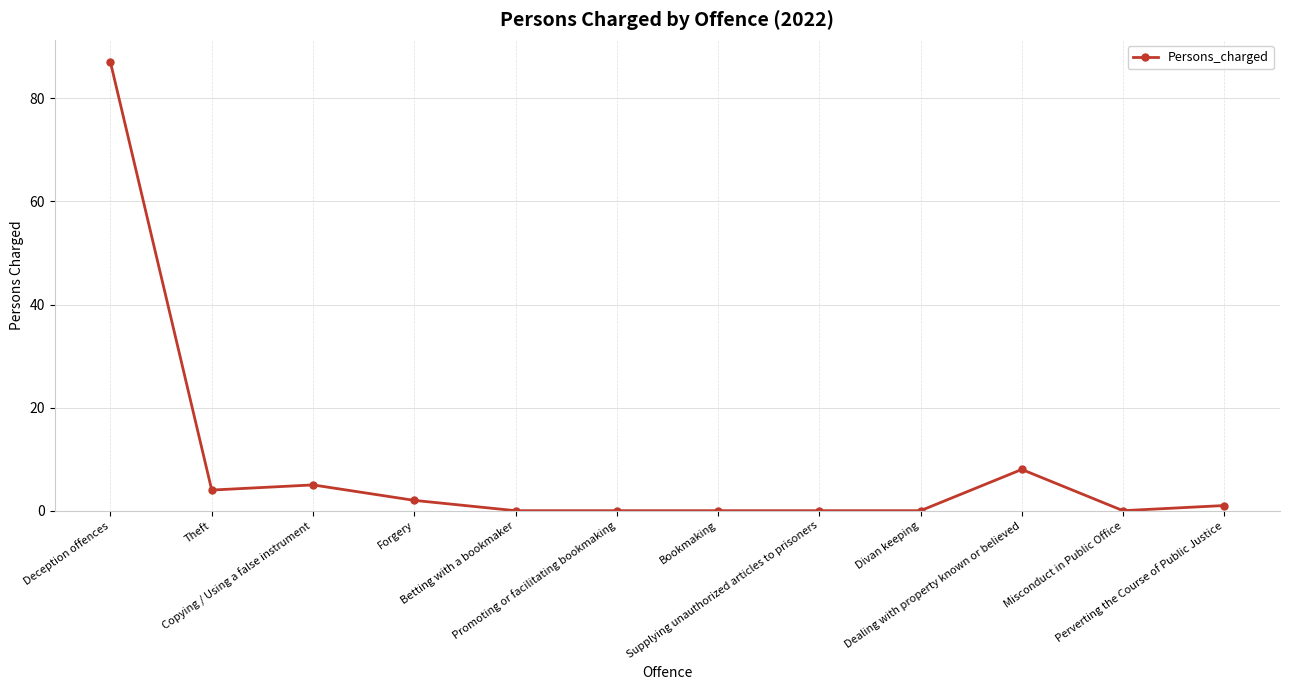

What position from the left is Deception offences?

1